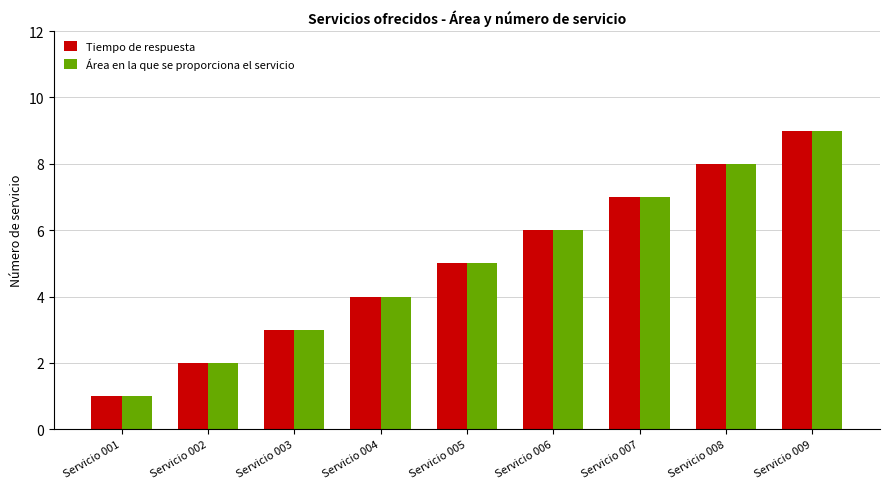

What is the smallest value displayed?

1